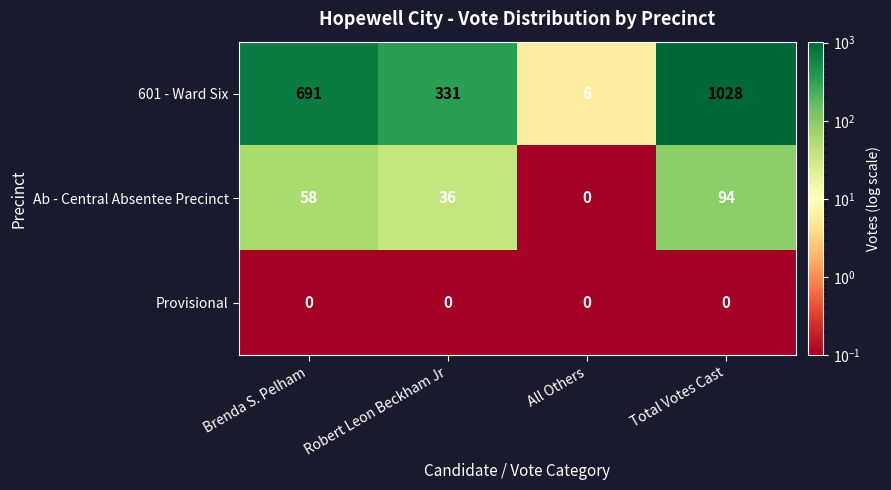

Rank the series by their maximum value, from lowest to highest.

Provisional, Ab - Central Absentee Precinct, 601 - Ward Six